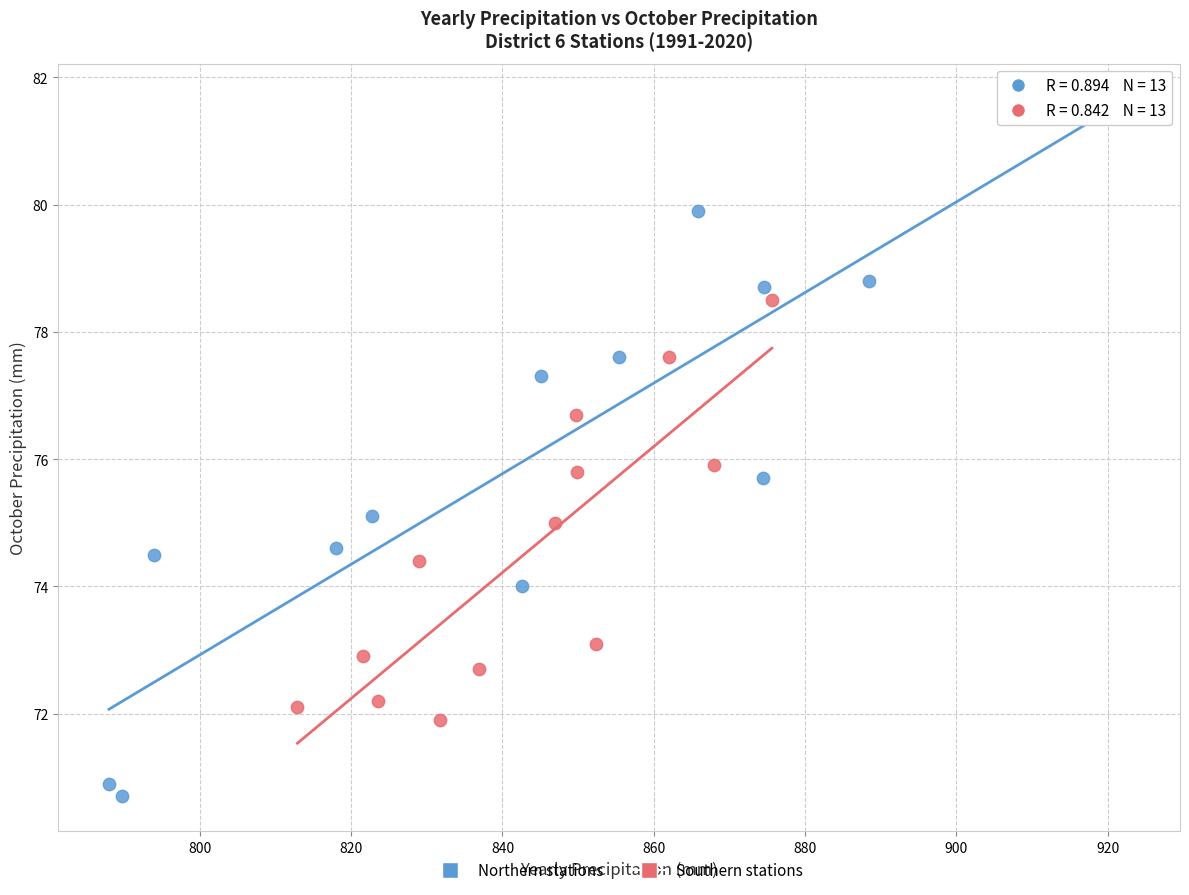

Which series contains the lowest Y value?

Northern stations